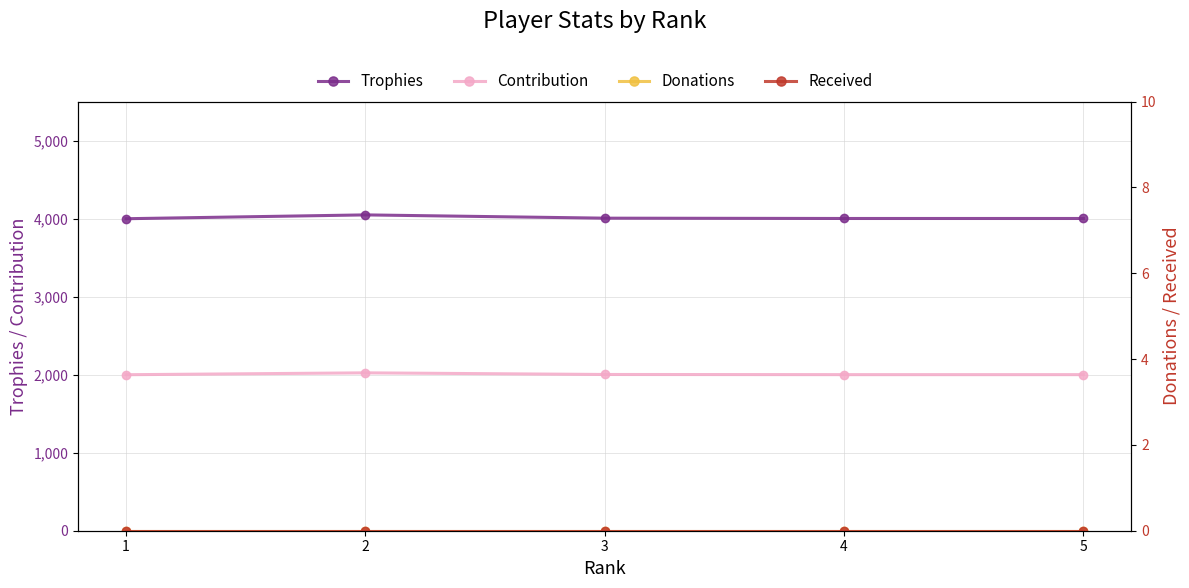

True or false: Contribution has more than 1 interior local peaks.

False